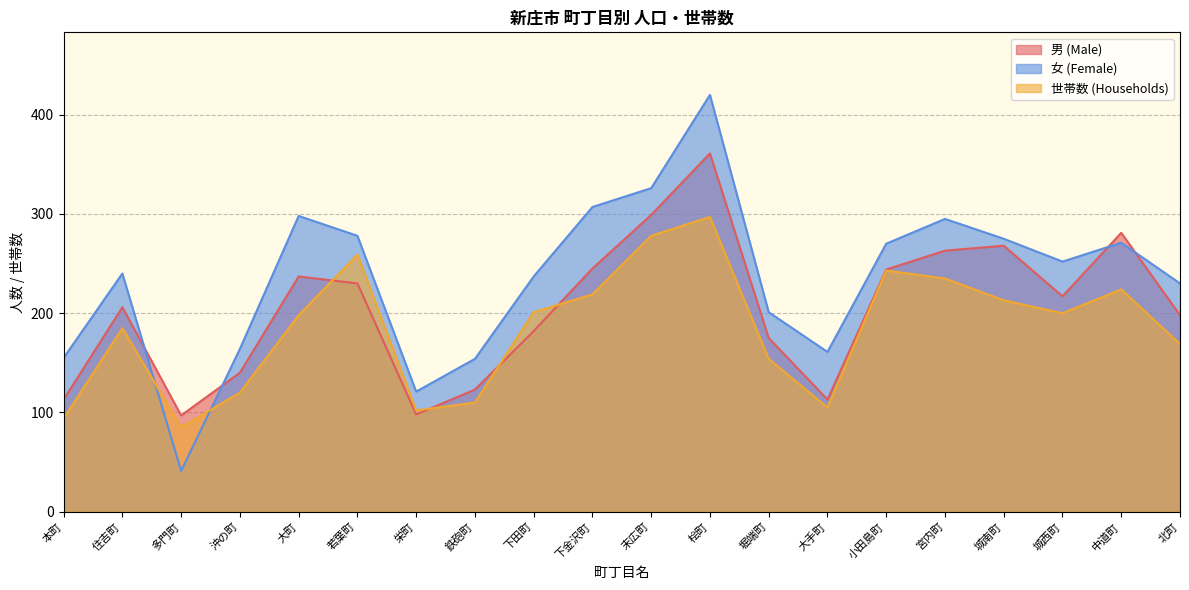

What is the total value across all series at 住吉町?

631